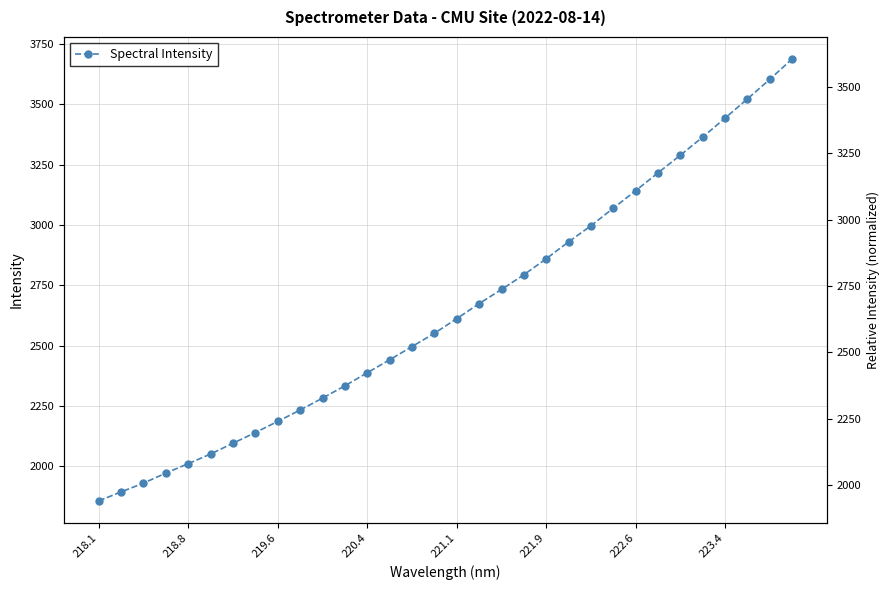

Where does the data first go above 2612?

221.1